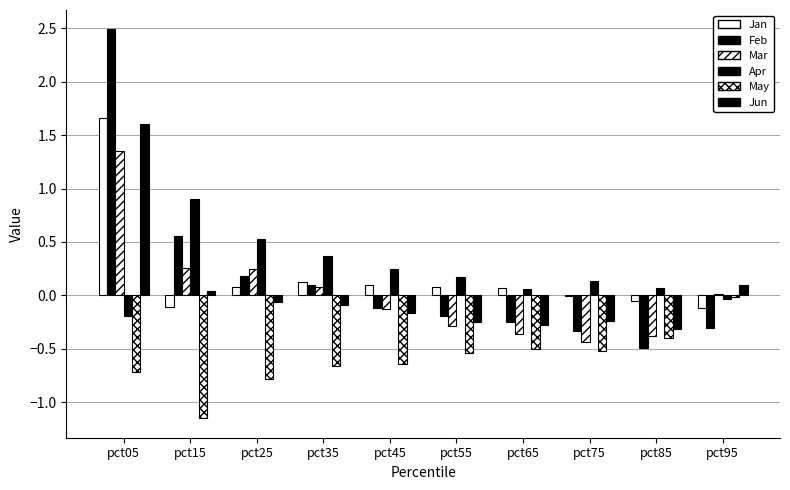

At which label does Jan reach its minimum?

pct95